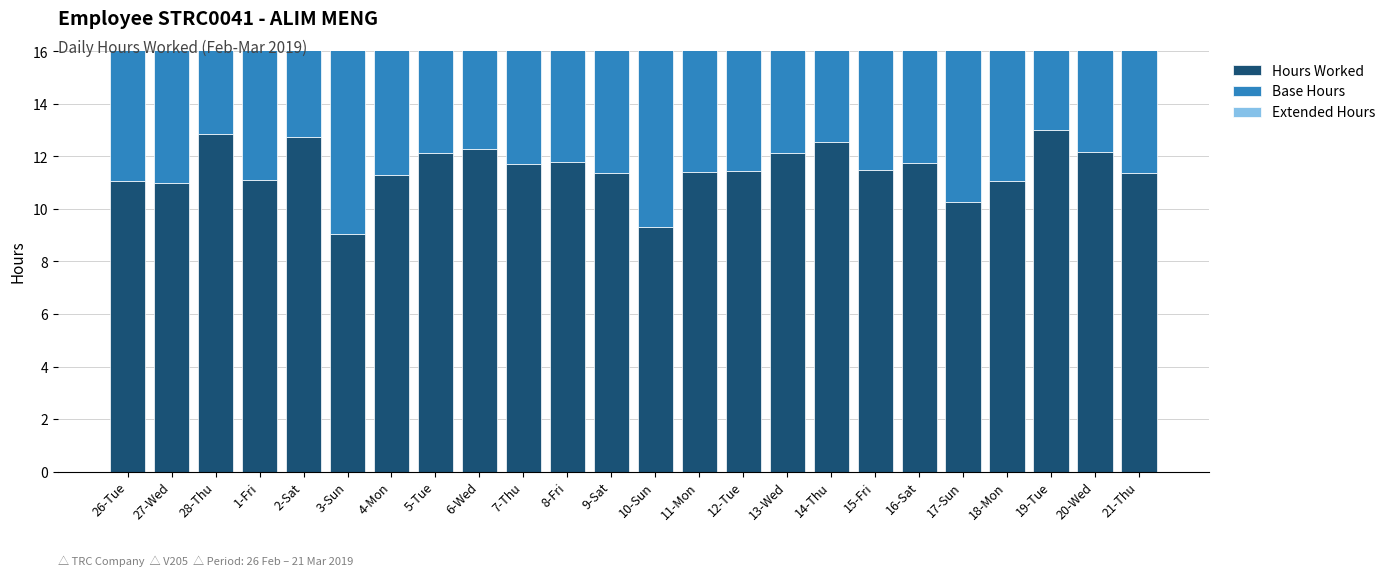

What are all the series names shown in the legend?

Hours Worked, Base Hours, Extended Hours